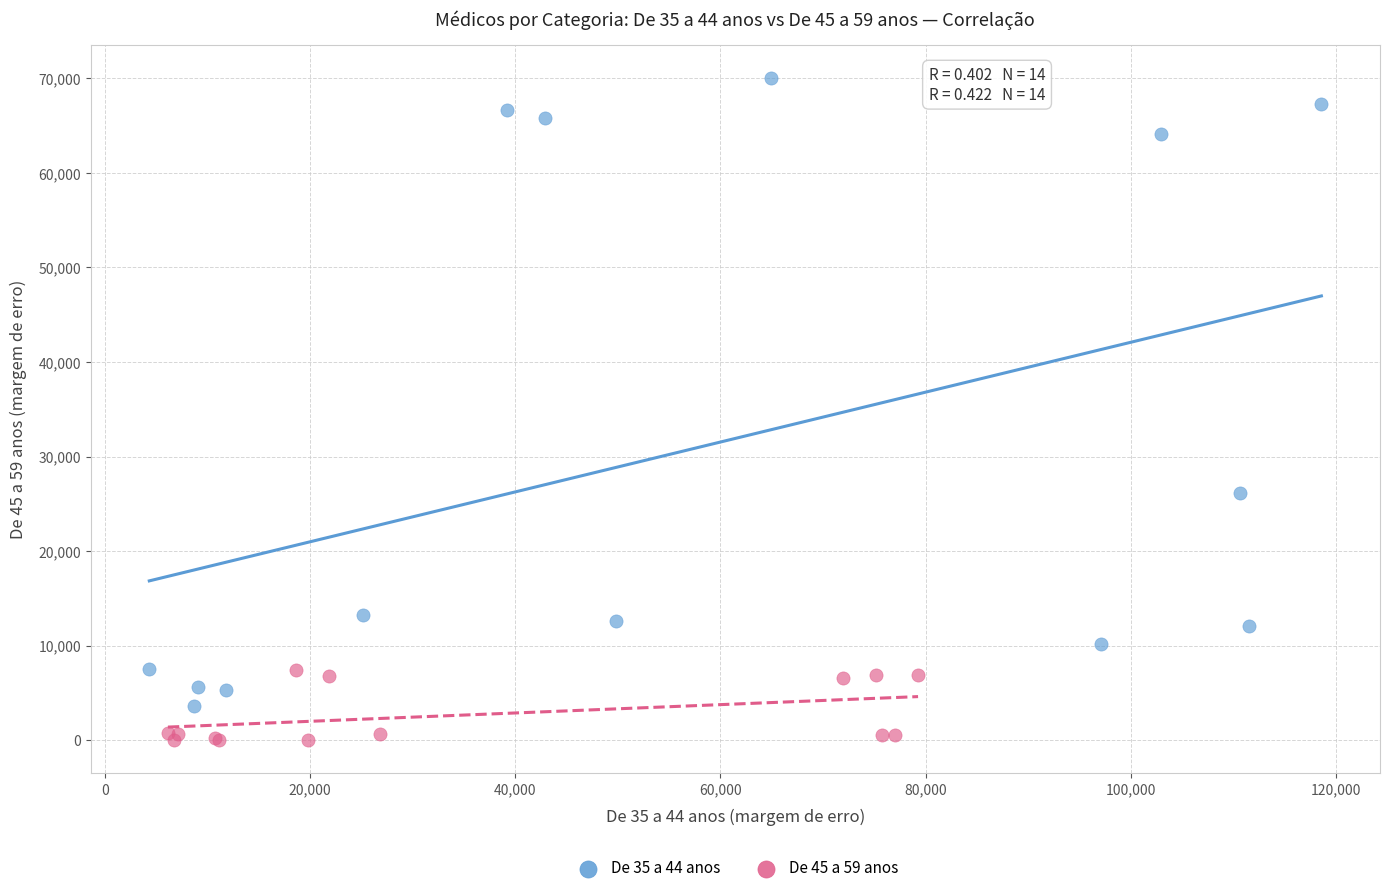

Which series reaches the minimum Y coordinate?

De 45 a 59 anos